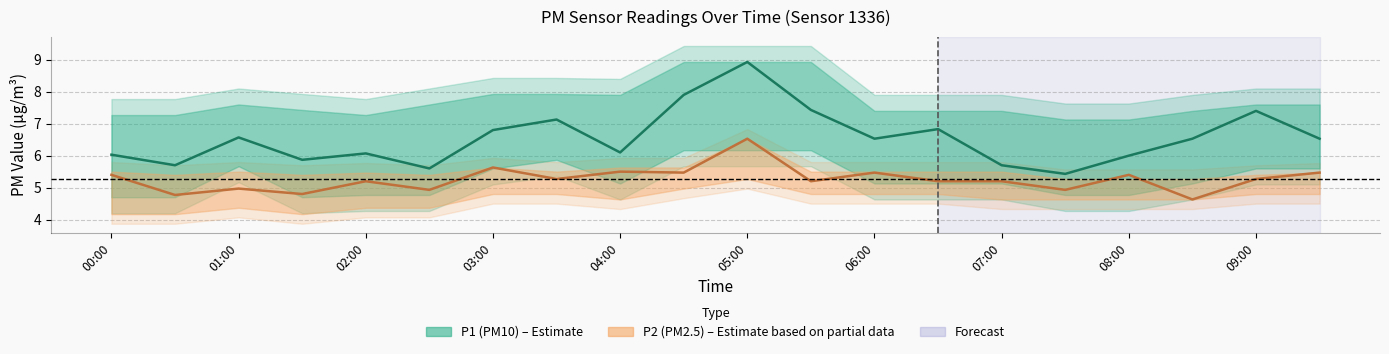

Rank the series at 04:00 from highest to lowest value.

P1_upper, P1, P2_upper, P2, P1_lower, P2_lower